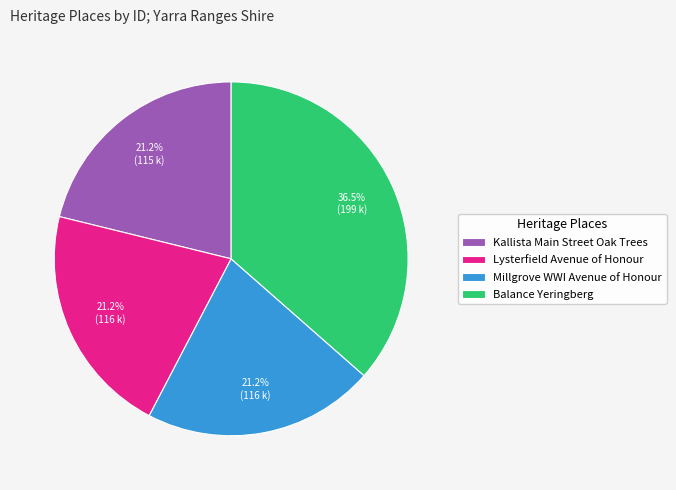

What percentage do Balance Yeringberg and Kallista Main Street Oak Trees together represent?

57.6%